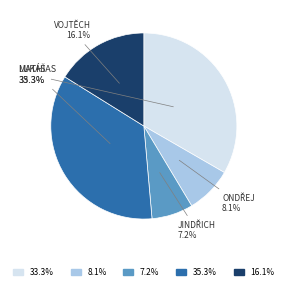

Is there any slice that represents more than half of the pie?

No